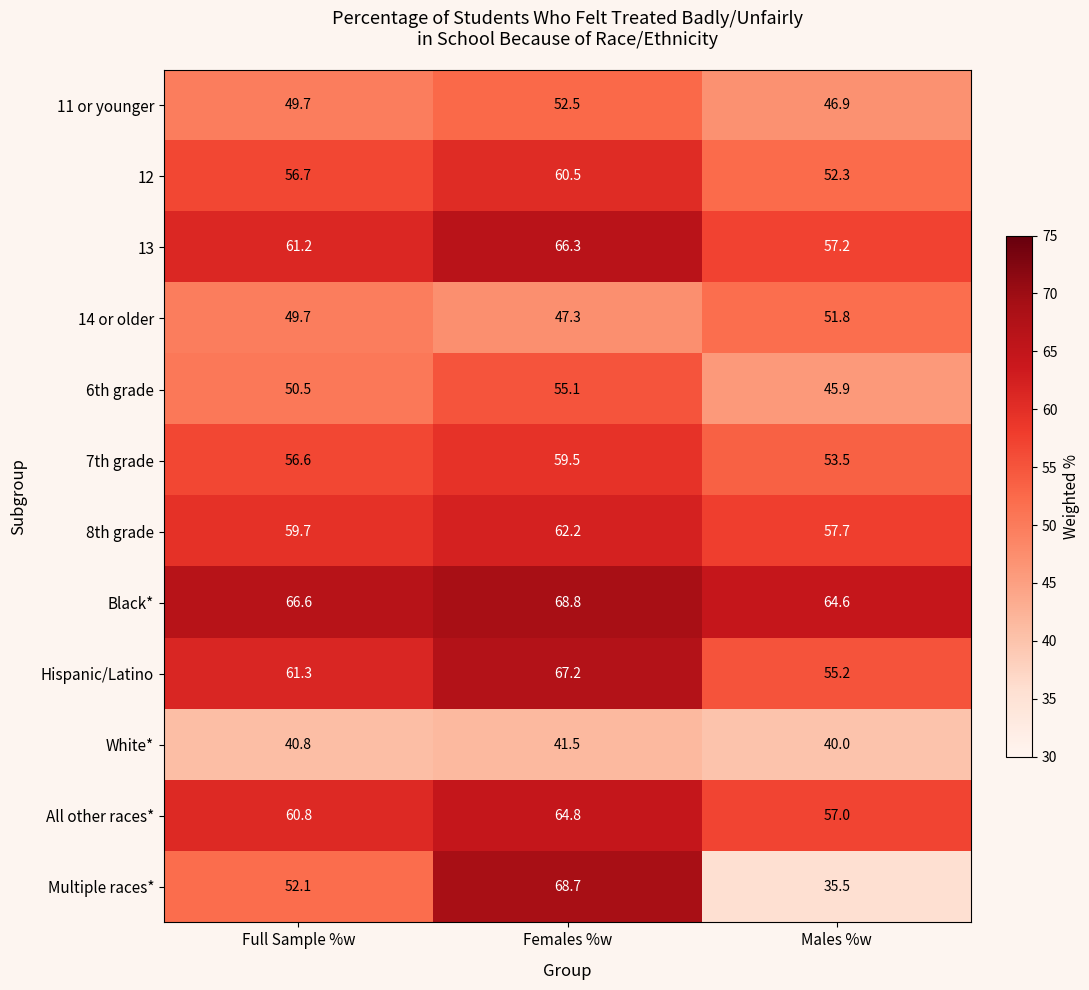

Count the number of data series in this chart.

12